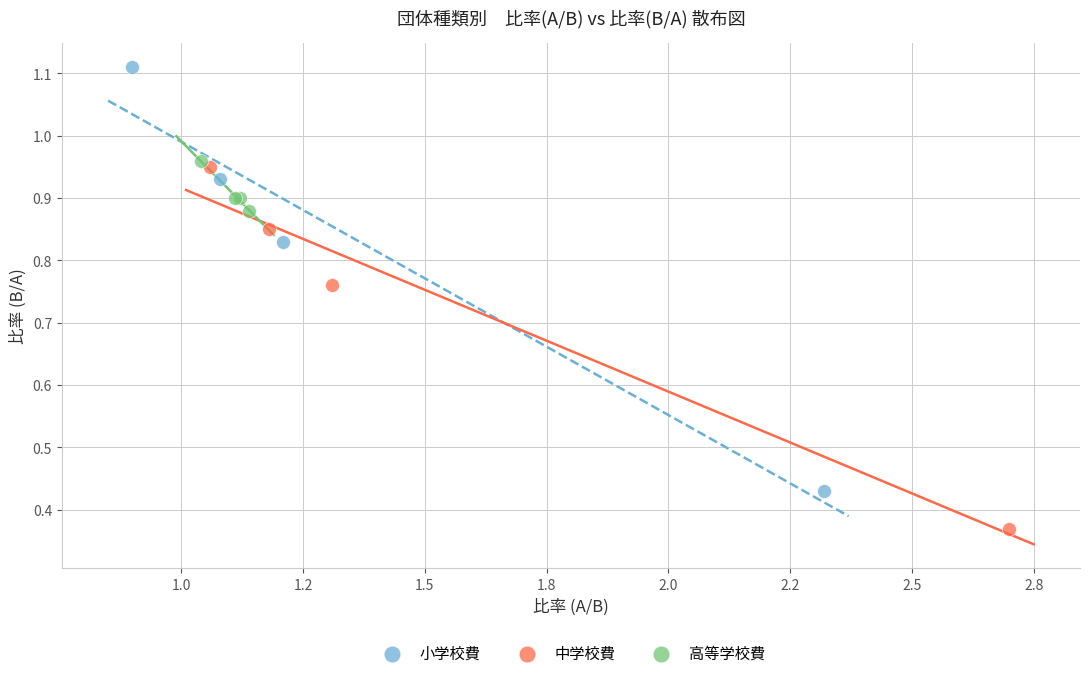

Which series has the largest Y range (max minus min)?

小学校費